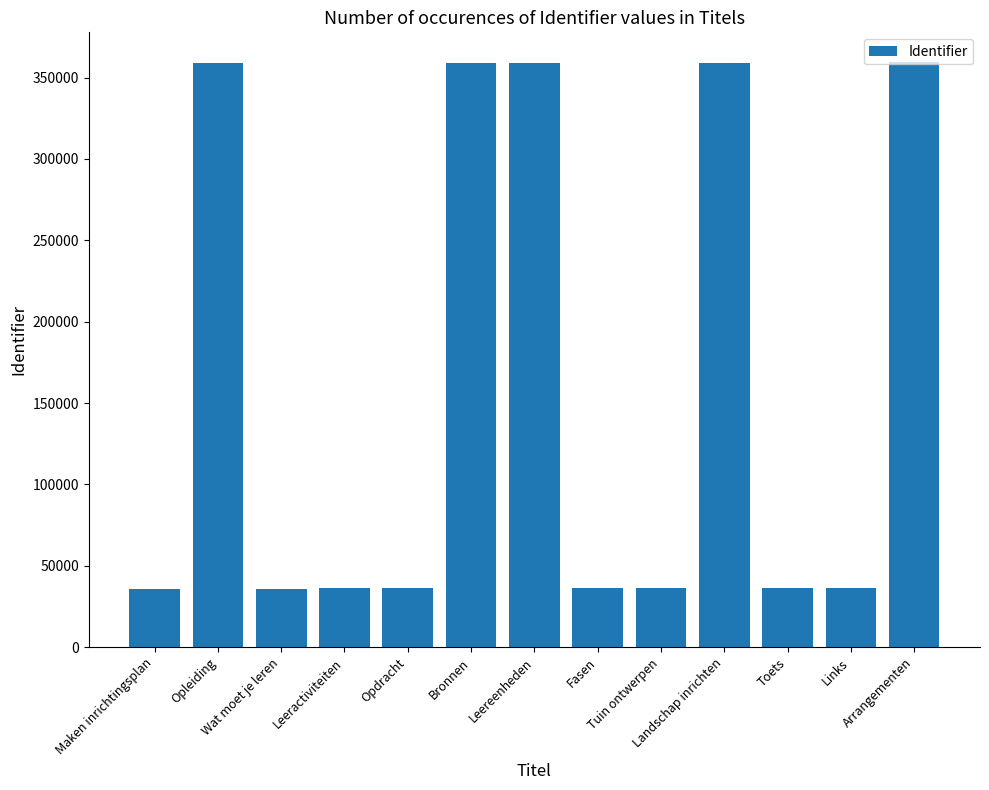

What is the change in value from Bronnen to Links?

-322734